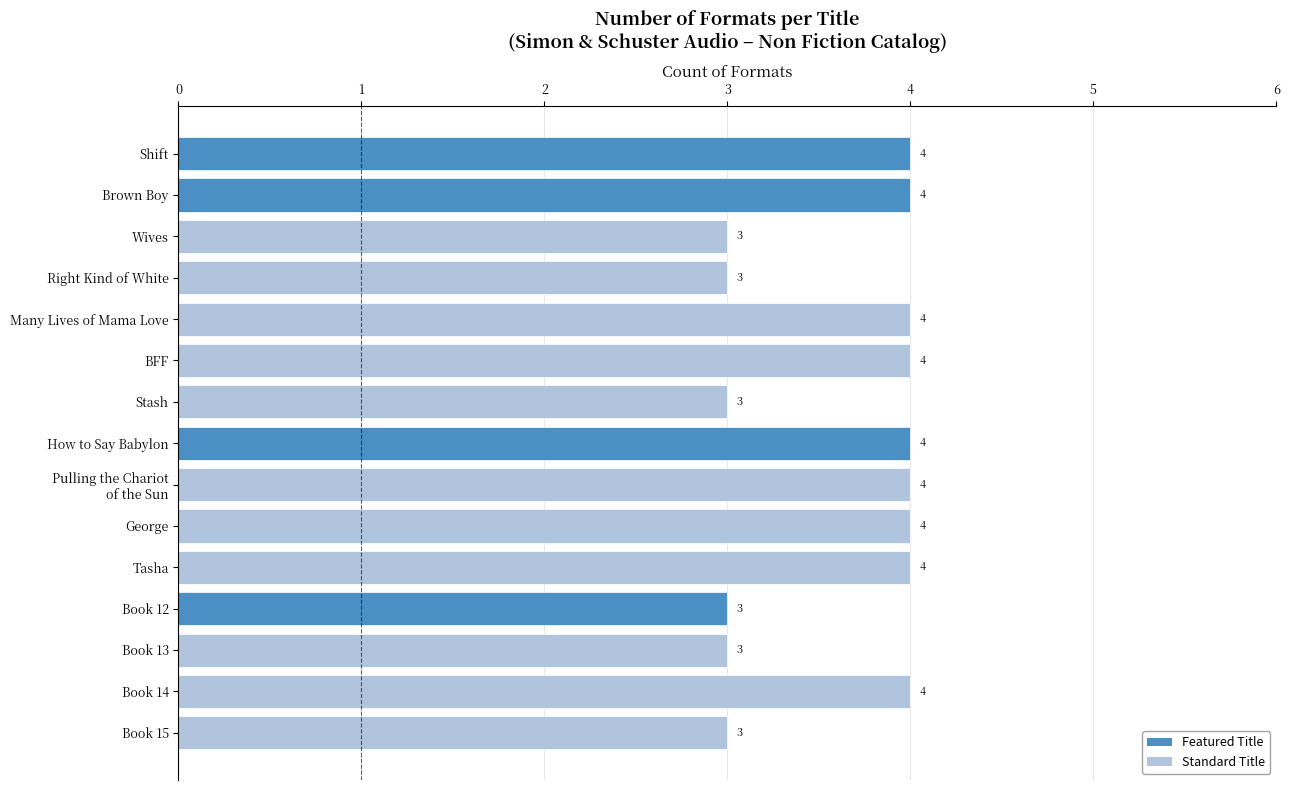

How many values are below 4?

6